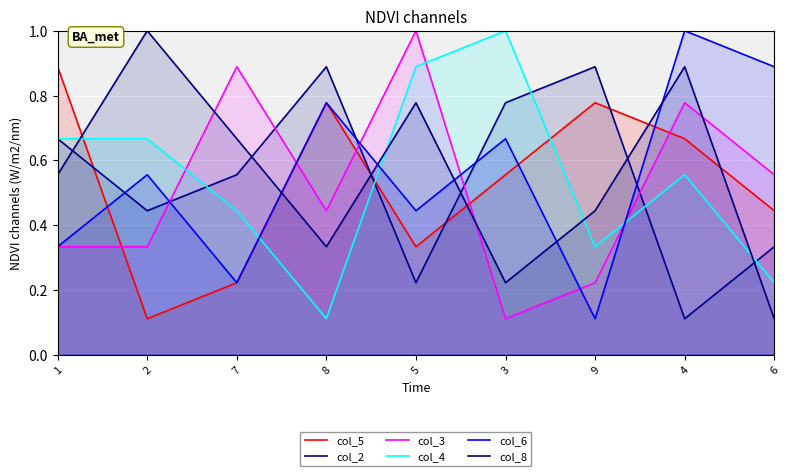

What is the difference between the col_5 values at 1 and 6?

0.4